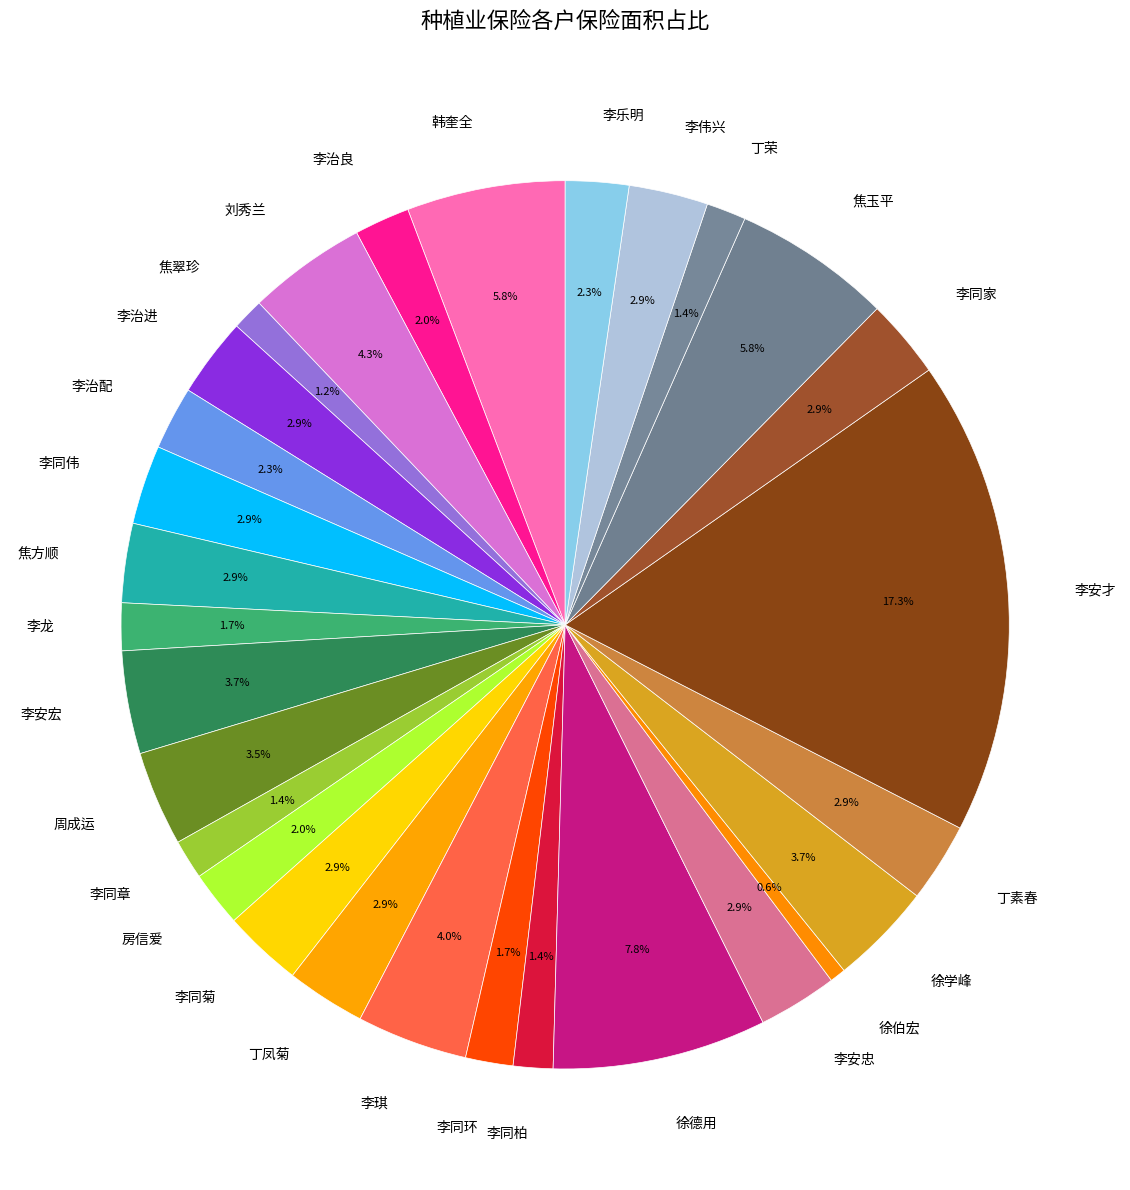

Does 李龙 account for over 50% of the chart?

No